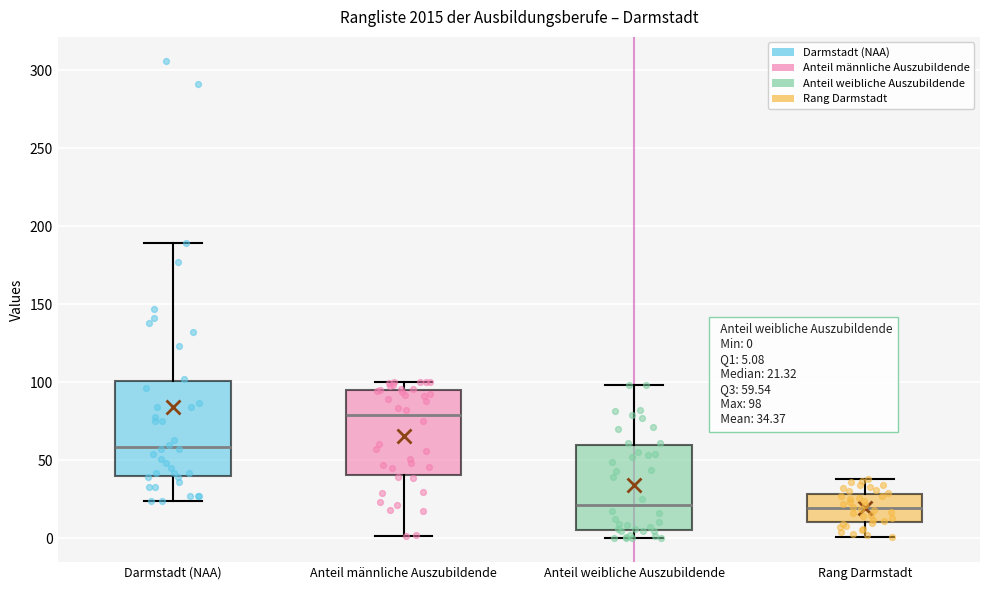

Which box is the tallest, from its lower edge to its upper edge?

Darmstadt (NAA)